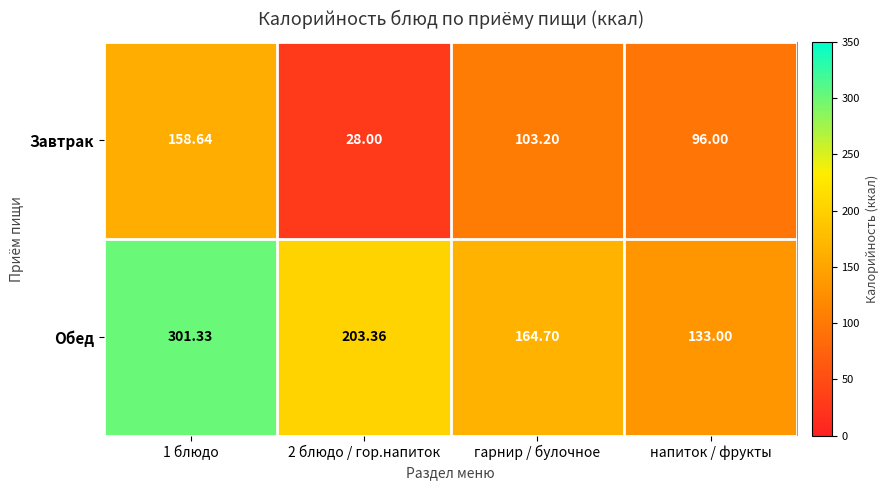

Rank the series by their average value, from lowest to highest.

Завтрак, Обед